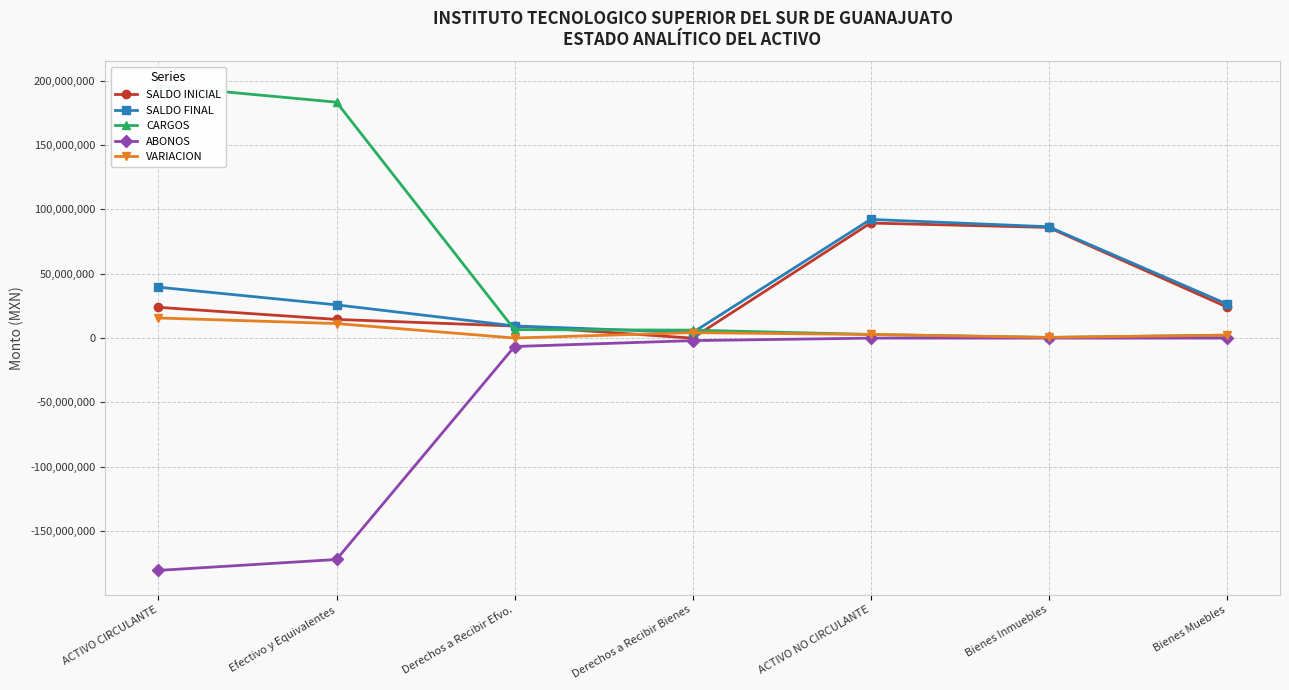

At how many categories does at least one series exceed -58828648?

7